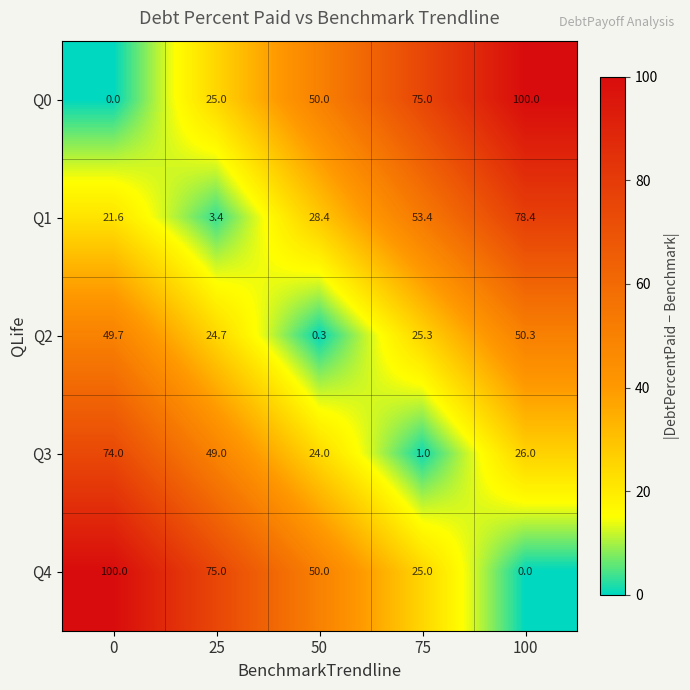

Read the Q3 value at 100.

26.0